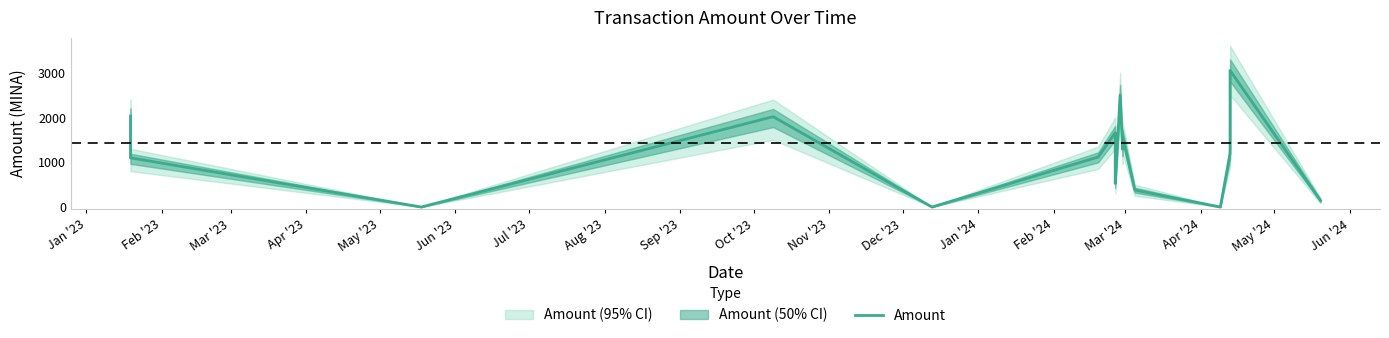

Reading left to right, extract all data points from this chart.

2032.7	1098.4	0.0	2018.0	0.0	1116.6	1660.5	1550.1	524.0	2500.7	1291.5	1587.4	379.0	0.0	1193.4	3050.2	145.1